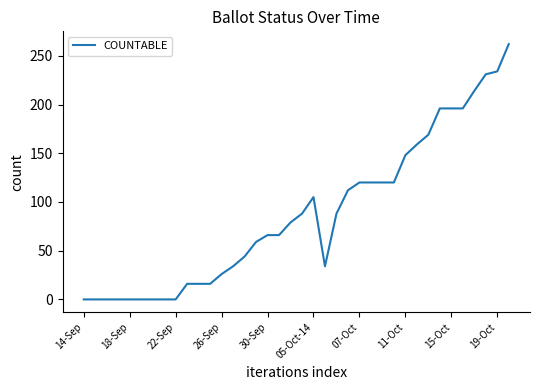

What is the greatest value displayed?

262